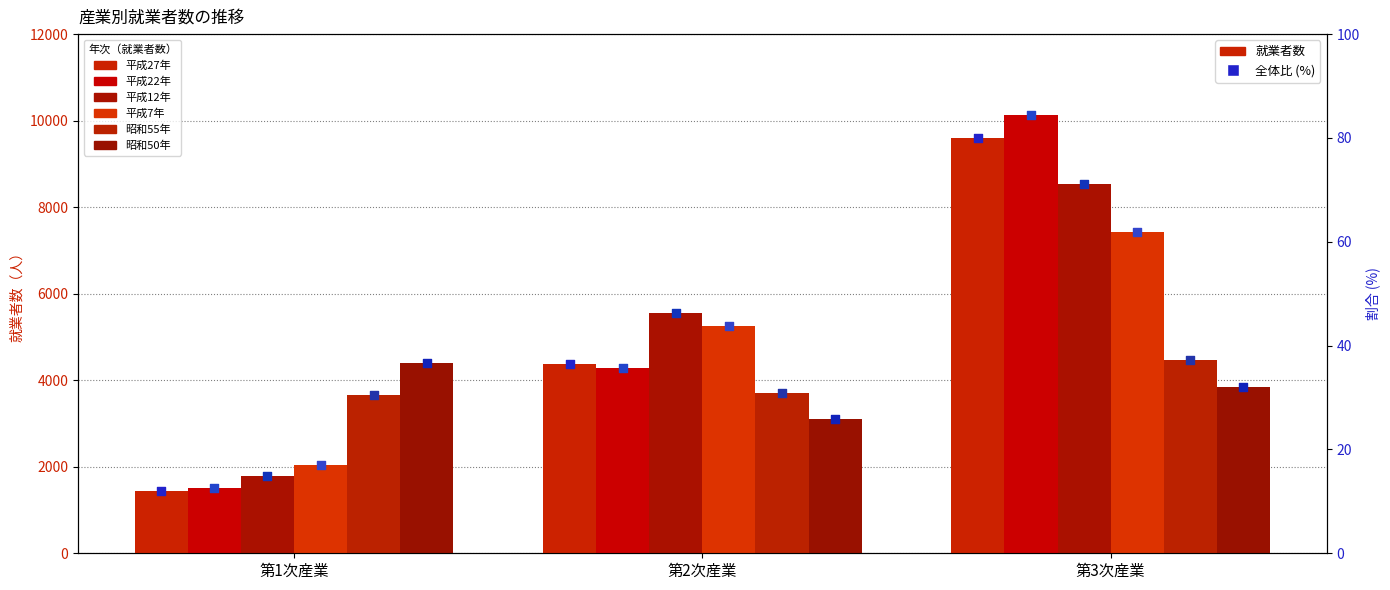

Is the value of 平成22年 at 第2次産業 greater than the value of 平成7年 at 第2次産業?

Yes